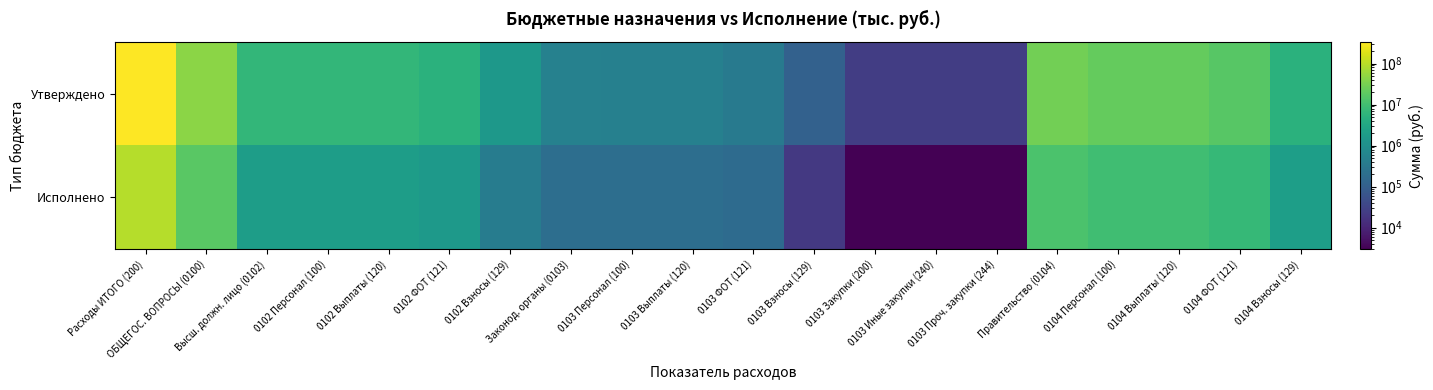

What is the lowest value of the Исполнено series?

3000.0